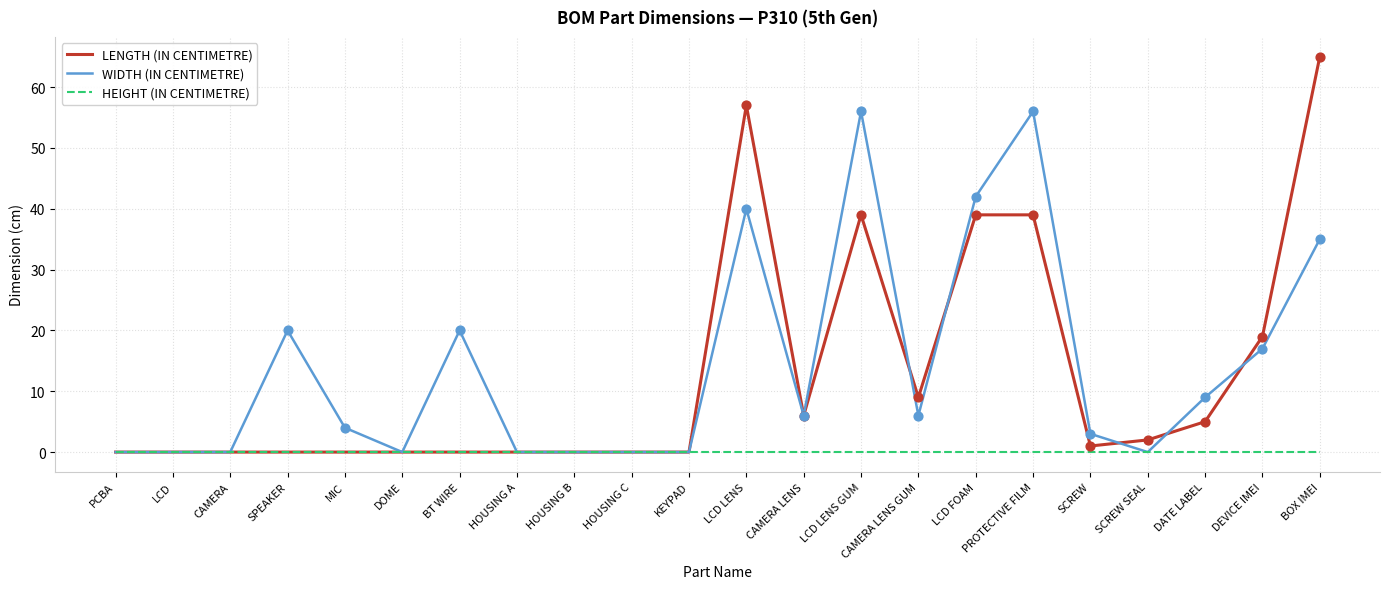

At which category is the sum across all series the highest?

BOX IMEI